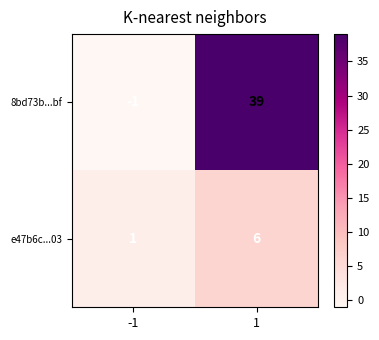

What is the average value of the 8bd73b...bf series?

19